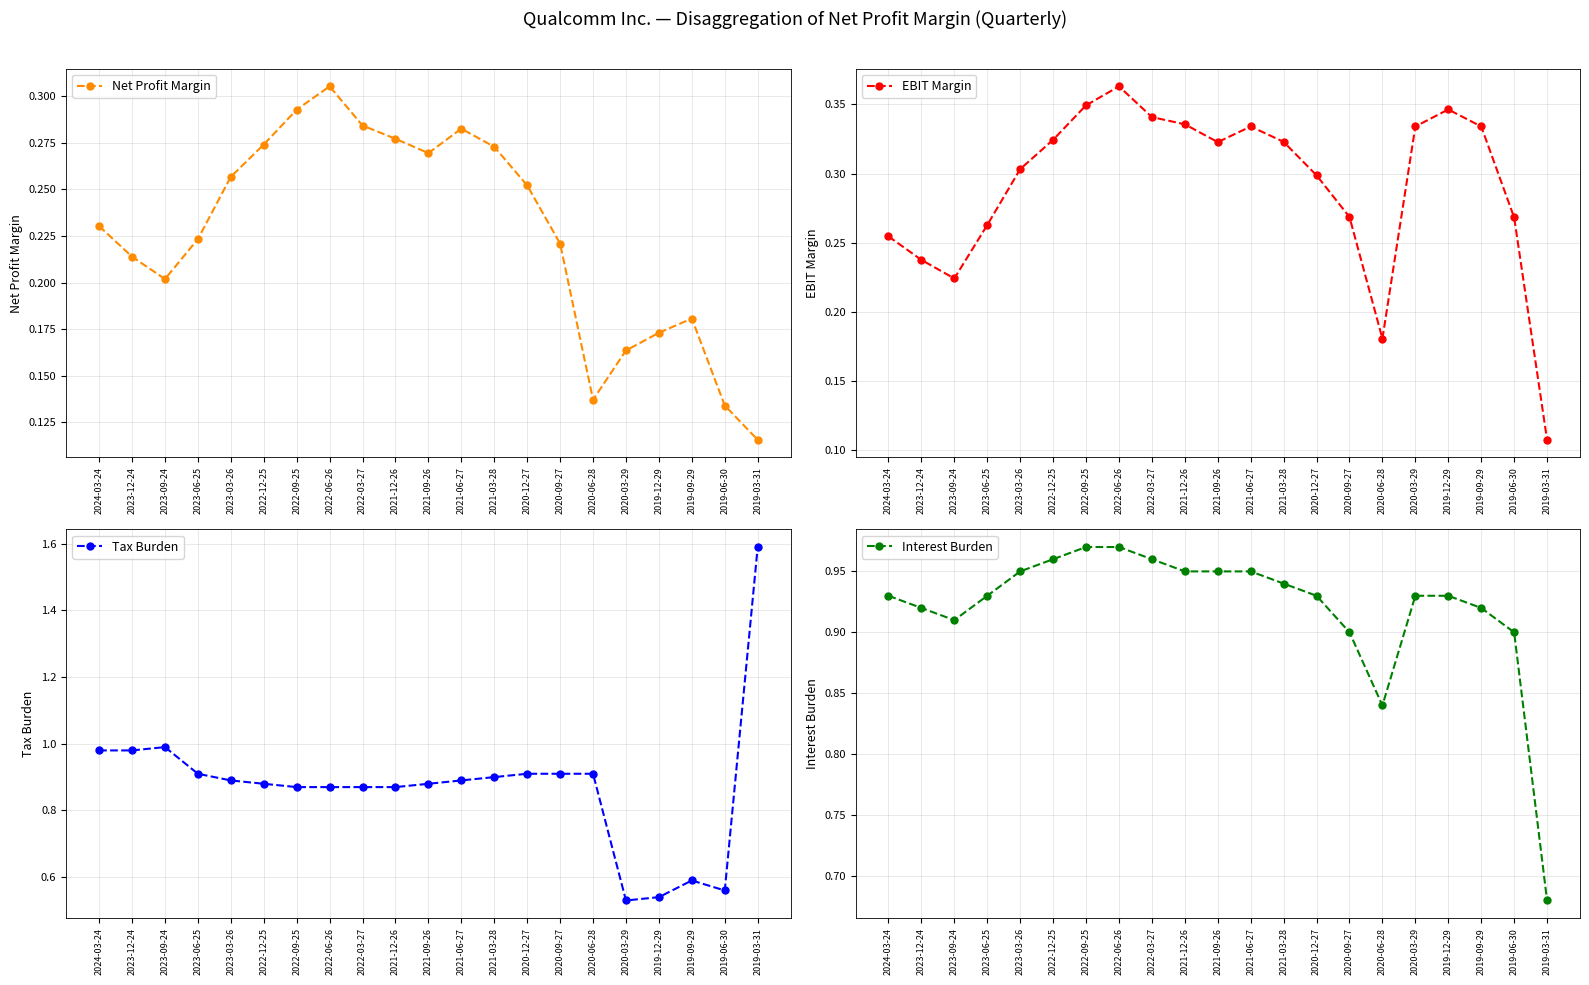

What is the label of the 10th point from the right?

2021-06-27